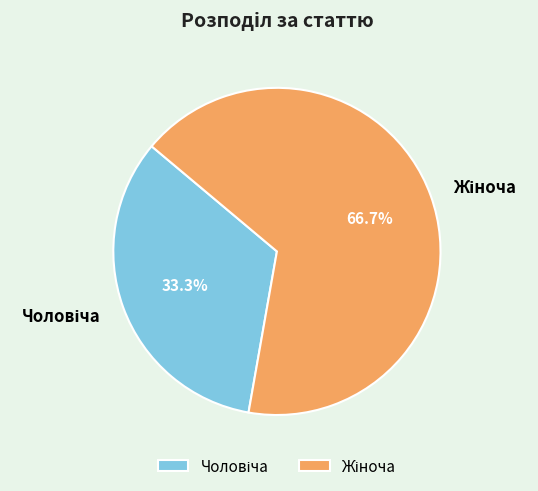

Does any single category account for the majority?

Yes